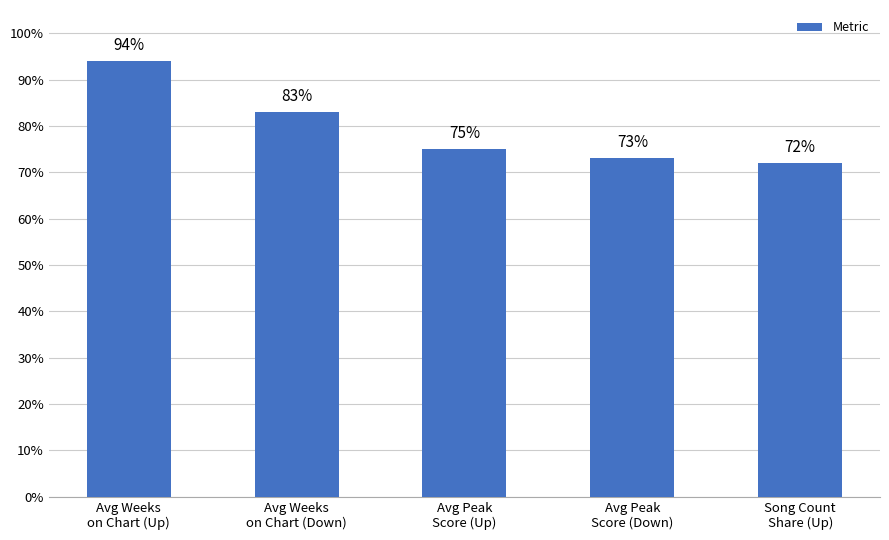

At which label does the data first exceed 75?

Avg Weeks
on Chart (Up)